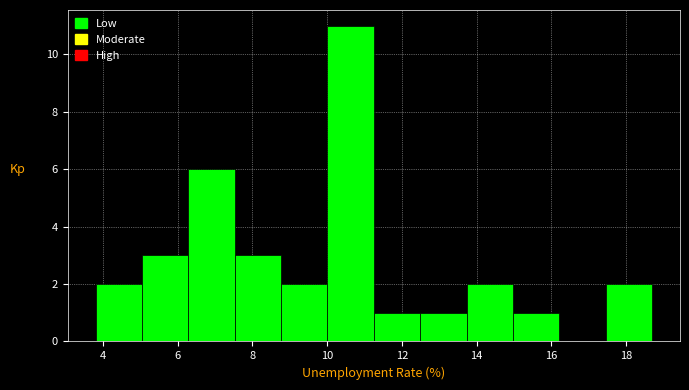

Reading left to right, list every bar in this chart as the range it spans on the x-axis followed by its height. Neither the bar edges nor the heights are printed on the chart, so give them approximately, as read against the axes.

3.8 to 5.0: 2
5.0 to 6.2: 3
6.2 to 7.6: 6
7.6 to 8.8: 3
8.8 to 10.0: 2
10.0 to 11.2: 11
11.2 to 12.4: 1
12.4 to 13.8: 1
13.8 to 15.0: 2
15.0 to 16.2: 1
16.2 to 17.4: 0
17.4 to 18.8: 2